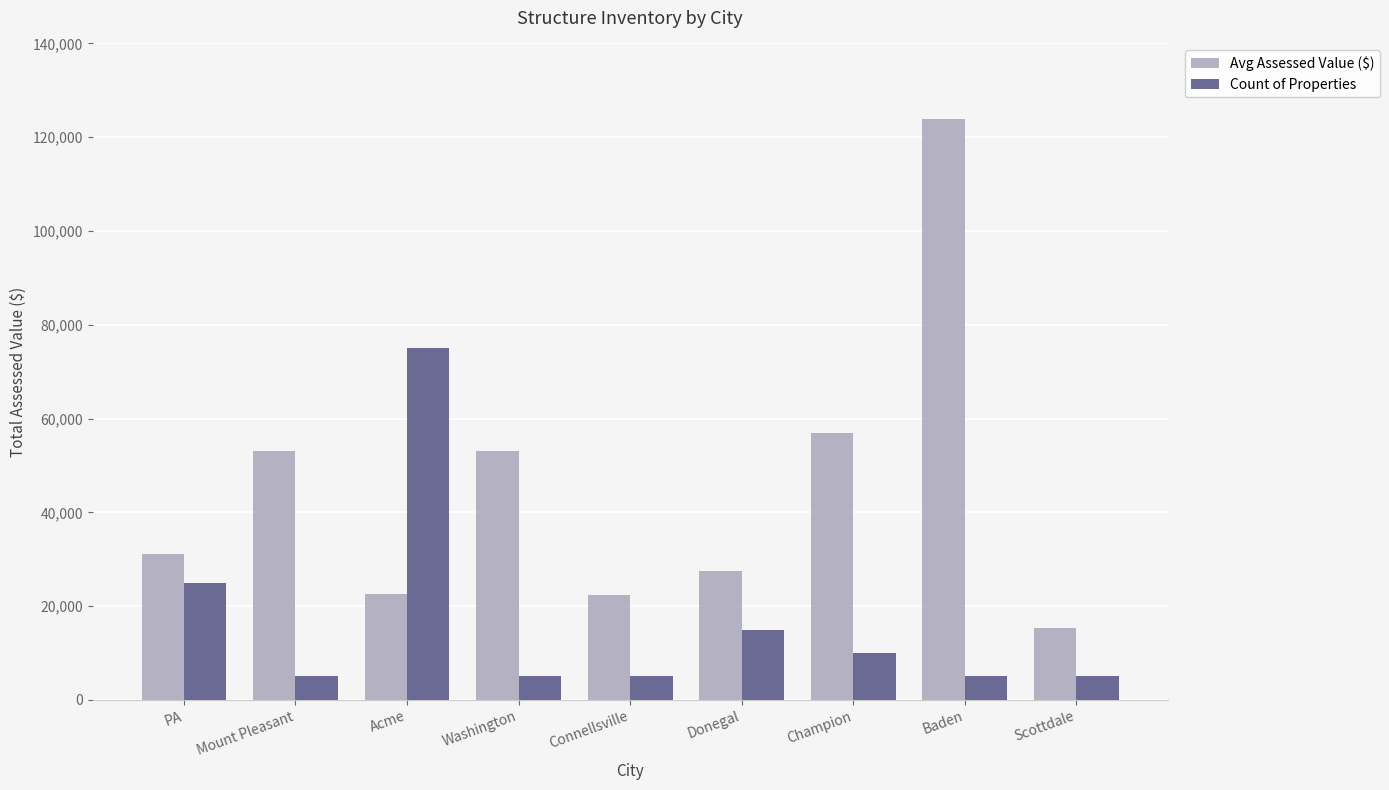

Which category has the highest value across all series?

Baden